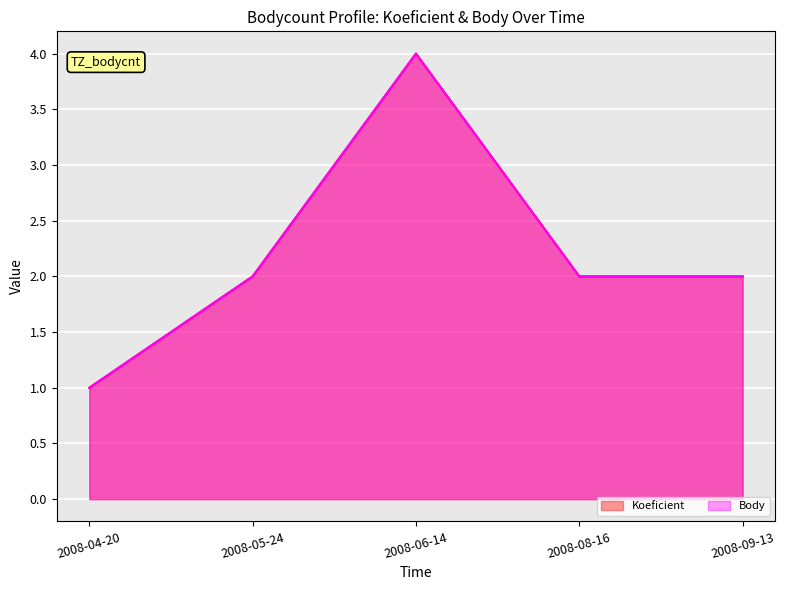

What is the value of the Koeficient point at the 3rd from the left?

4